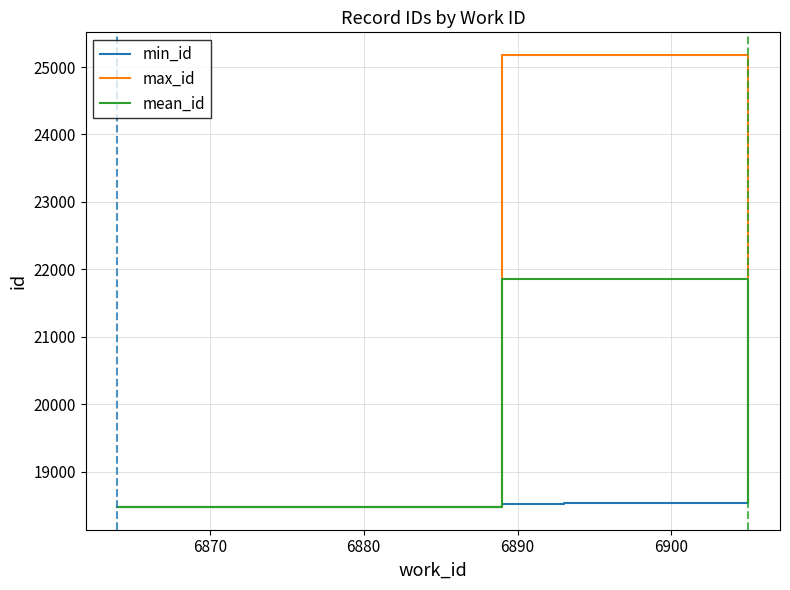

Which series has the widest spread of values?

max_id